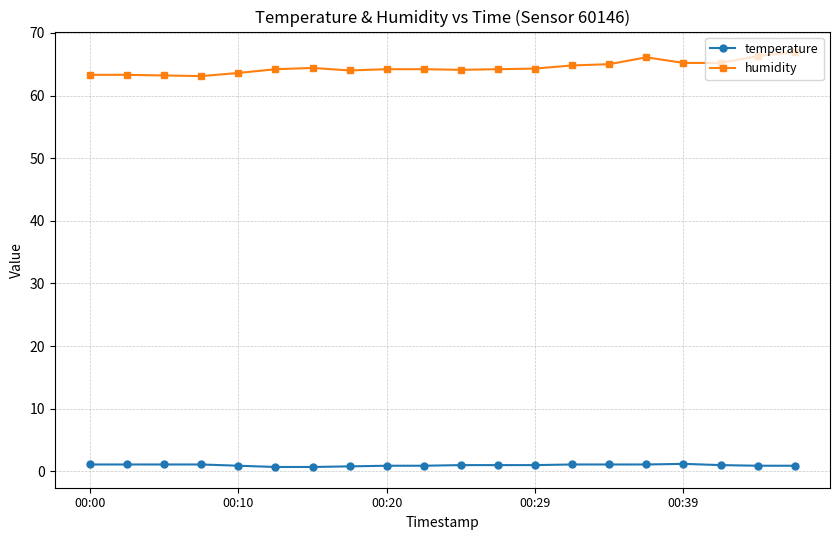

How many data points does each series have?

20